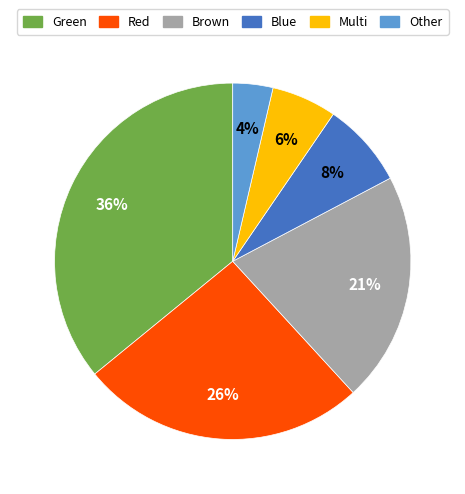

Does any single category account for the majority?

No